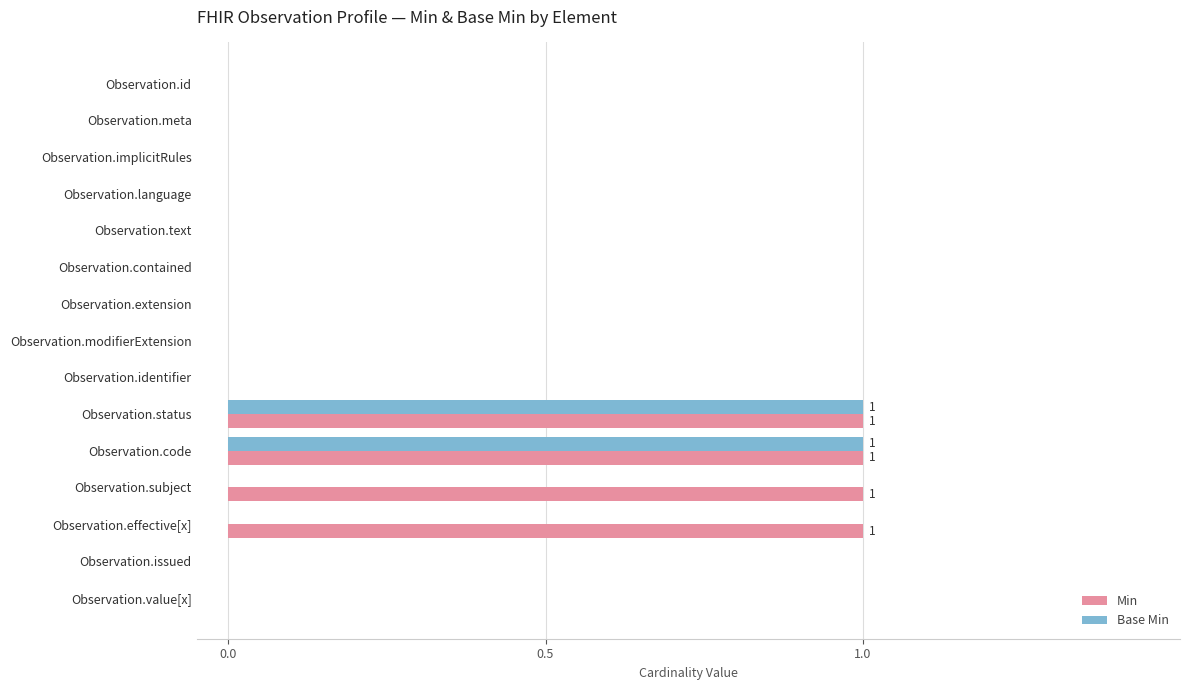

Is the value of Base Min at Observation.identifier greater than the value of Min at Observation.code?

No